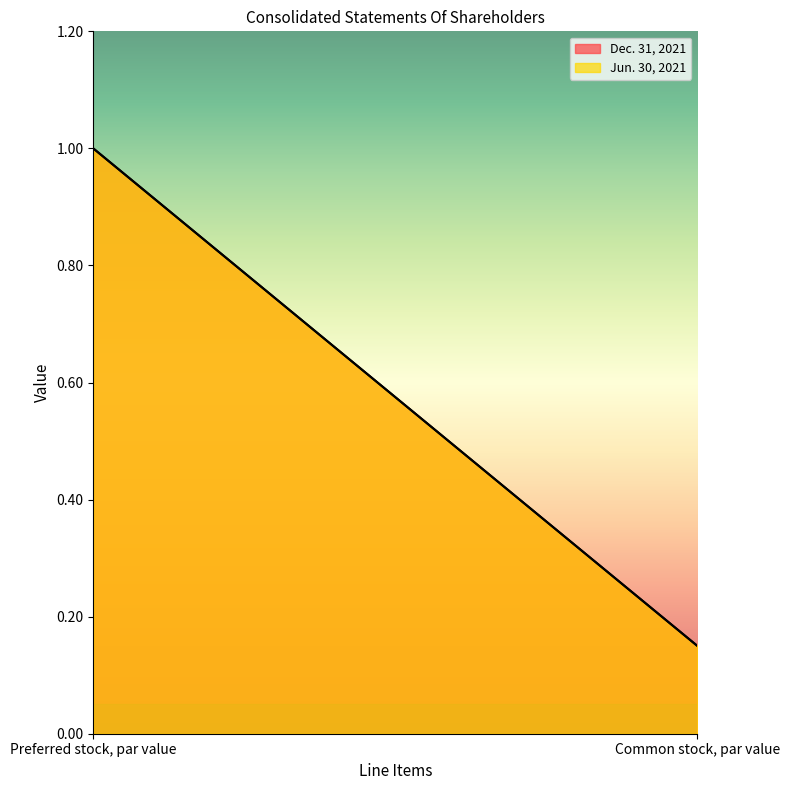

At which label is Dec. 31, 2021 closest to 0?

Common stock, par value